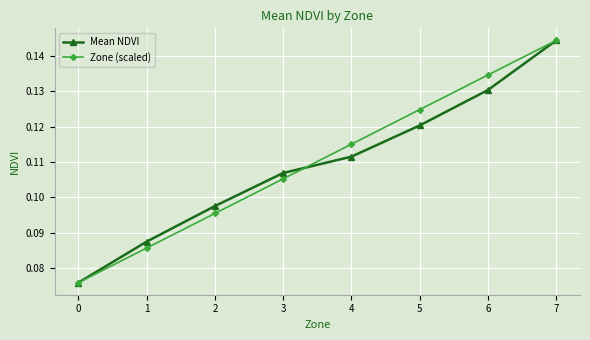

How many lines are shown in the chart?

2